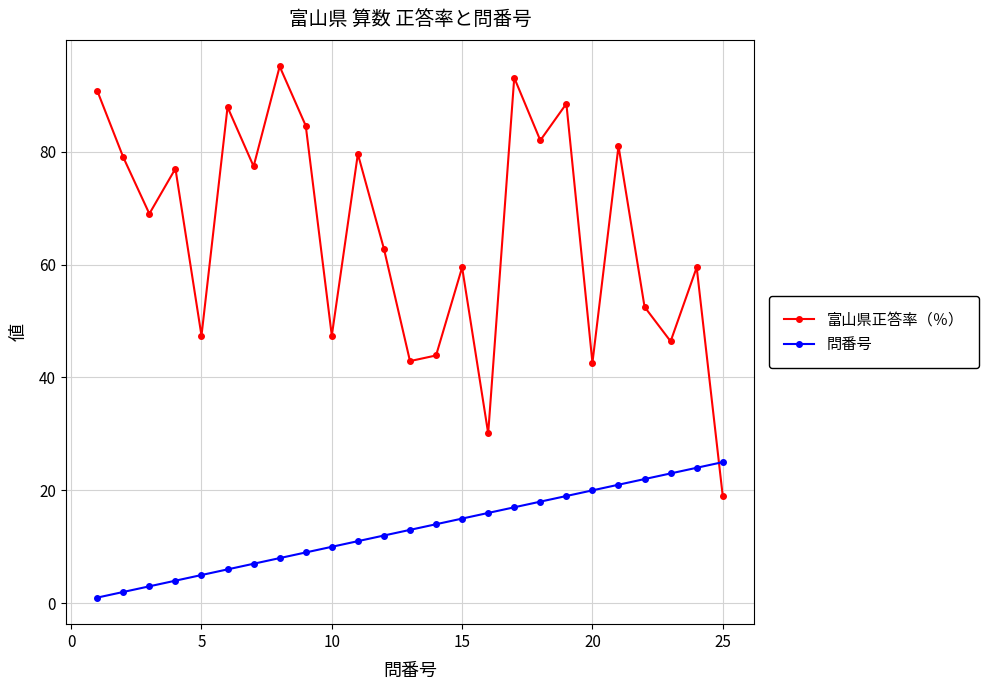

What is the sum of all 富山県正答率（％） values?

1639.0